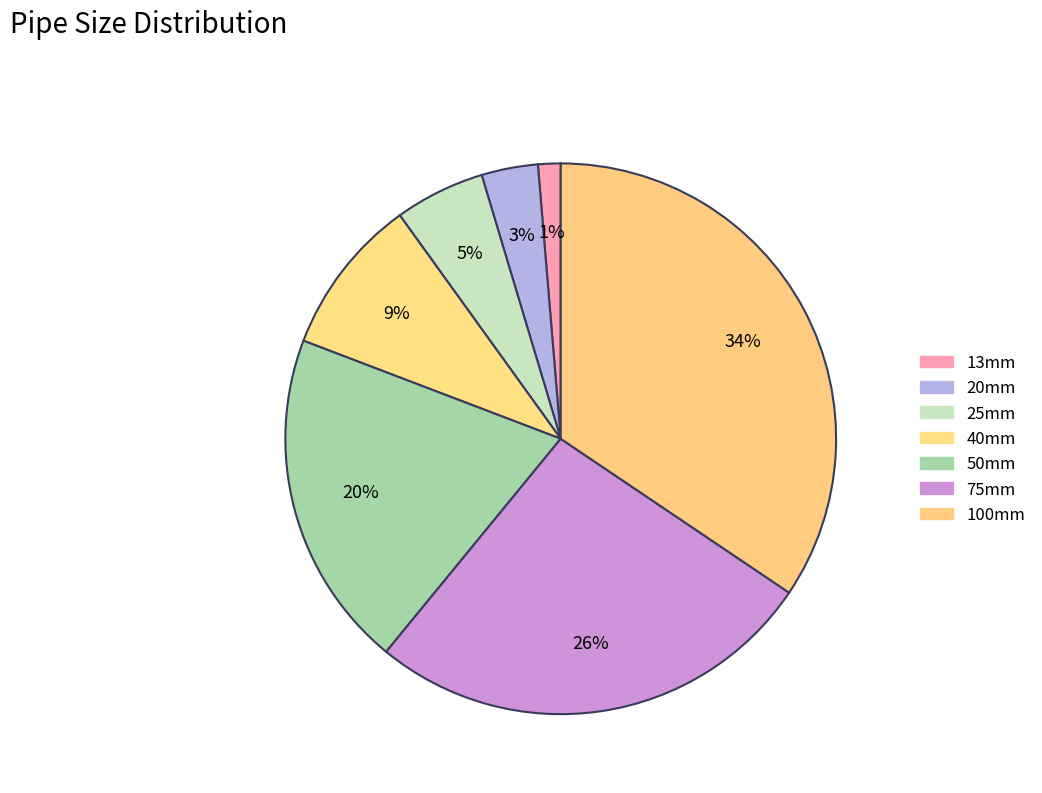

How many slices are in this pie chart?

7